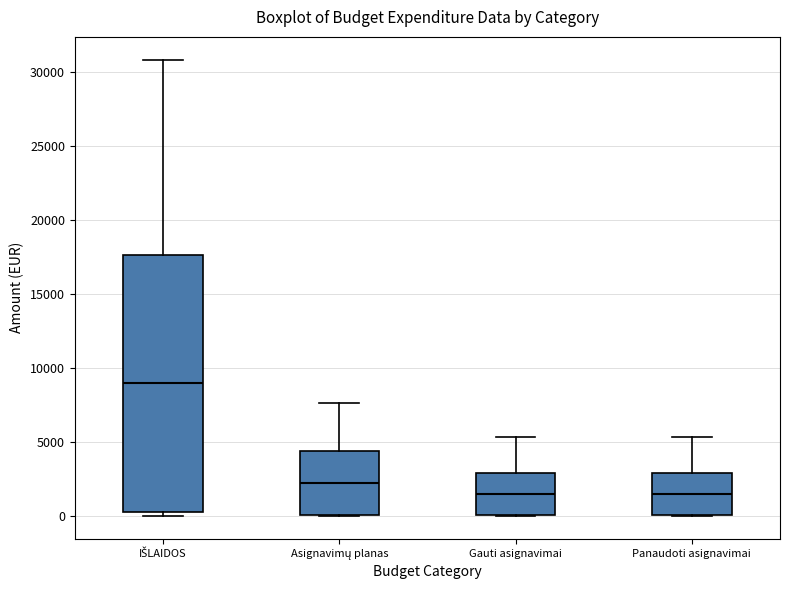

Reading left to right, transcribe this box plot: for each box, give where its median line is, the range the box spans, and where its two whiskers end, as read against the y-axis. The values are not printed on the chart, so give them approximately, as read against the axis.

IŠLAIDOS: median 9000, box 500 to 17500, whiskers 0 to 31000
Asignavimų planas: median 2500, box 0 to 4500, whiskers 0 to 7500
Gauti asignavimai: median 1500, box 0 to 3000, whiskers 0 to 5500
Panaudoti asignavimai: median 1500, box 0 to 3000, whiskers 0 to 5500